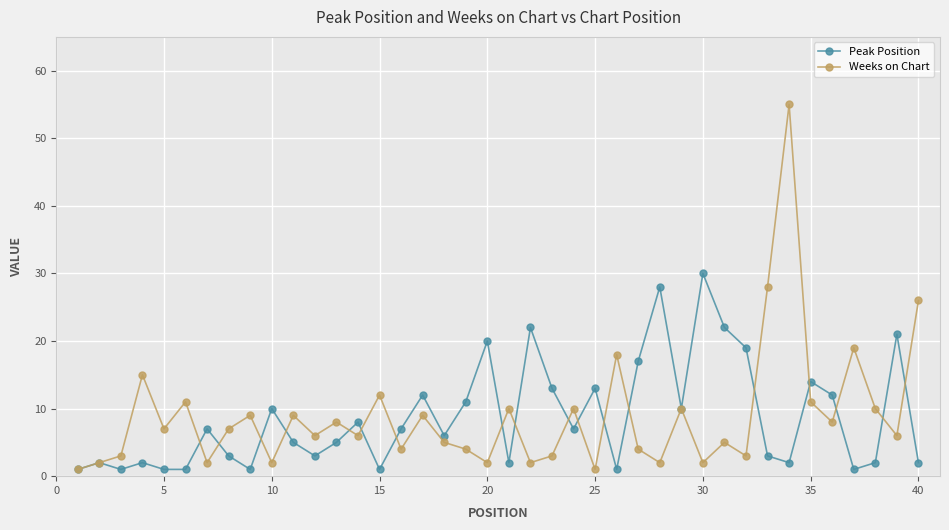

Which series has the widest spread of values?

Weeks on Chart